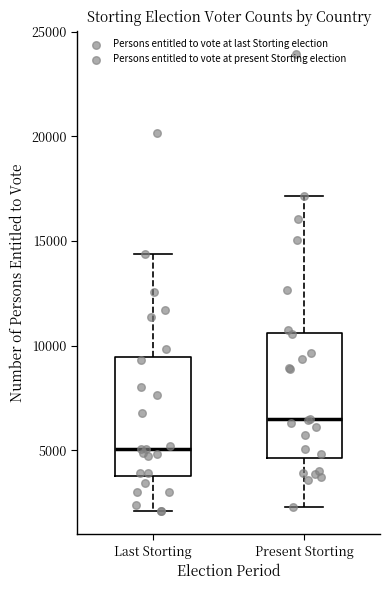

Reading left to right, transcribe this box plot: for each box, give where its median line is, the range the box spans, and where its two whiskers end, as read against the y-axis. The values are not printed on the chart, so give them approximately, as read against the axis.

Last Storting: median 5000, box 4000 to 9500, whiskers 2000 to 14500
Present Storting: median 6500, box 4500 to 10500, whiskers 2500 to 17000